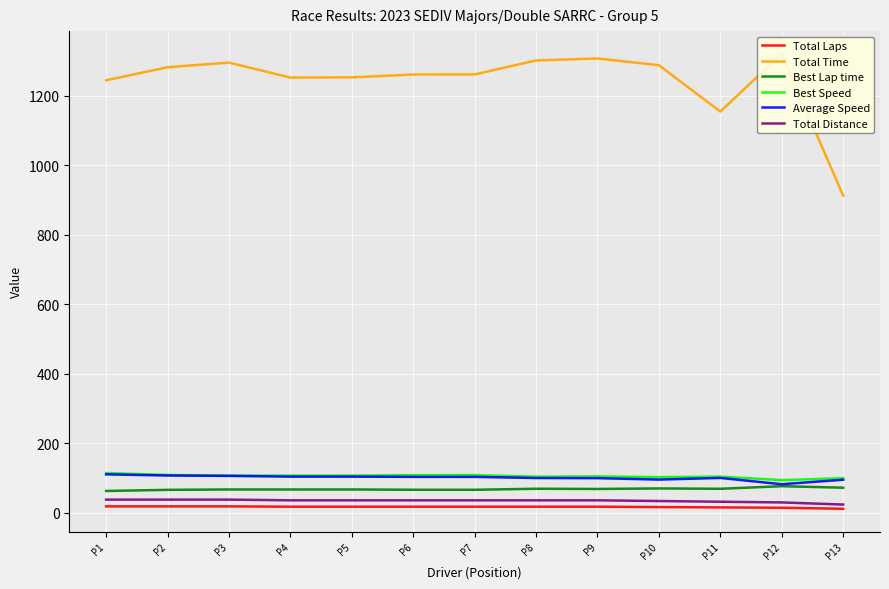

The Best Speed series shows 109.1 at P7. True or false?

True